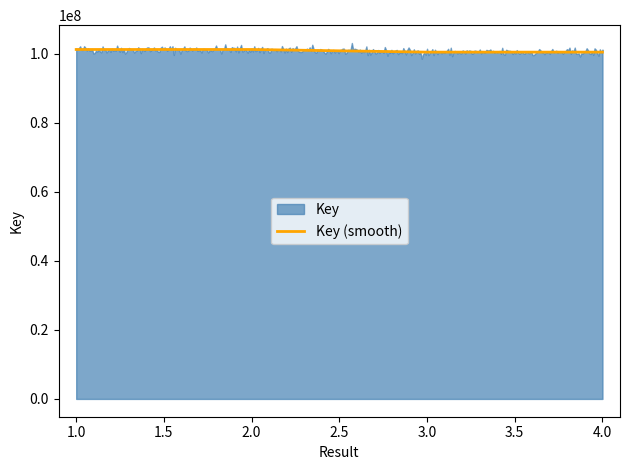

What is the maximum value for Key (smooth)?

101169770